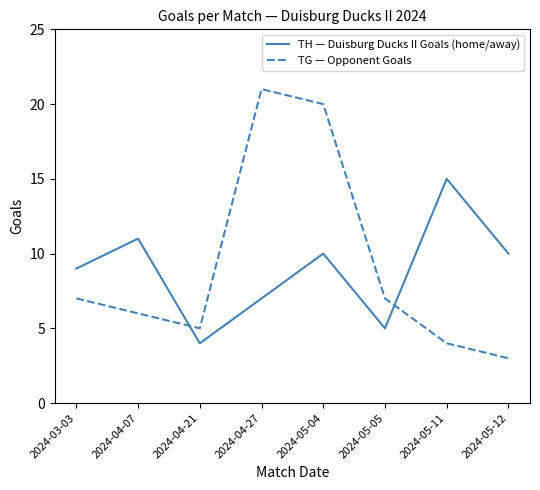

Reading left to right, transcribe all the data shown in this chart.

TH — Duisburg Ducks II Goals (home/away): 2024-03-03=9	2024-04-07=11	2024-04-21=4	2024-04-27=7	2024-05-04=10	2024-05-05=5	2024-05-11=15	2024-05-12=10
TG — Opponent Goals: 2024-03-03=7	2024-04-07=6	2024-04-21=5	2024-04-27=21	2024-05-04=20	2024-05-05=7	2024-05-11=4	2024-05-12=3